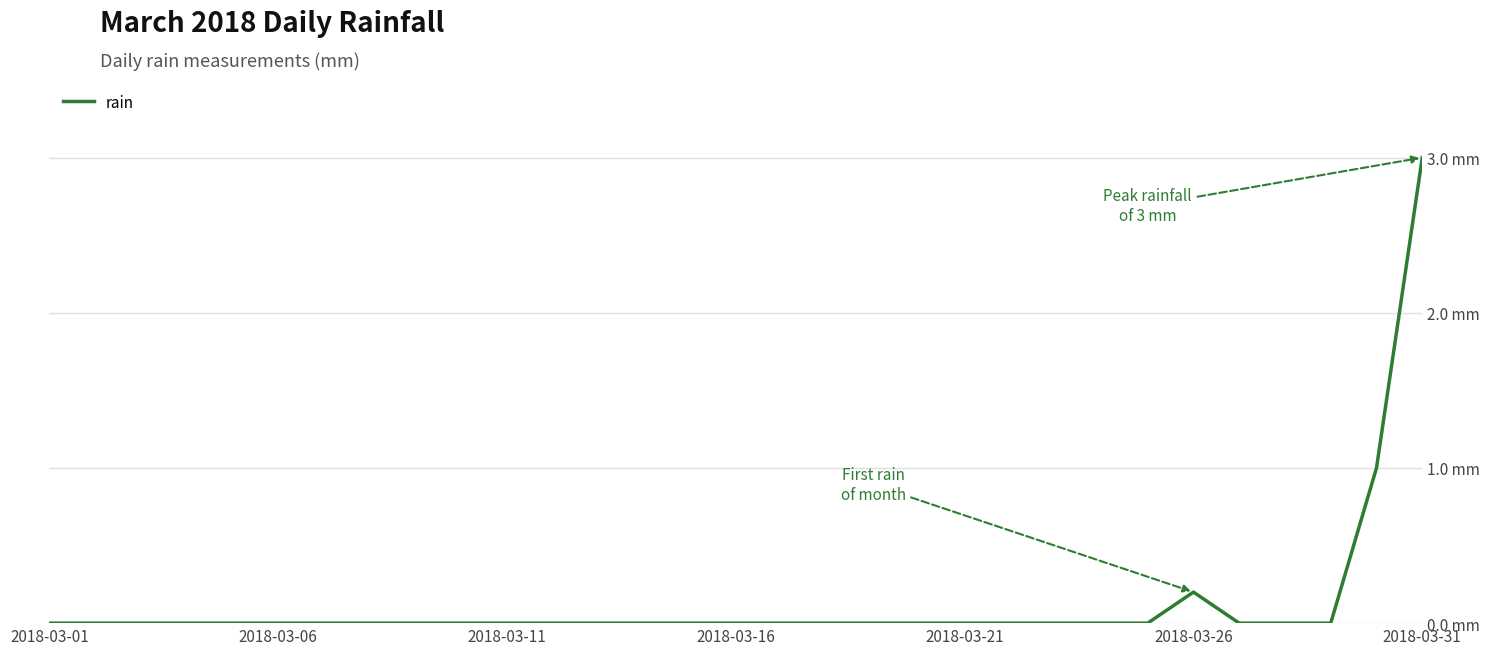

Does the chart display data point markers on the line(s)?

No